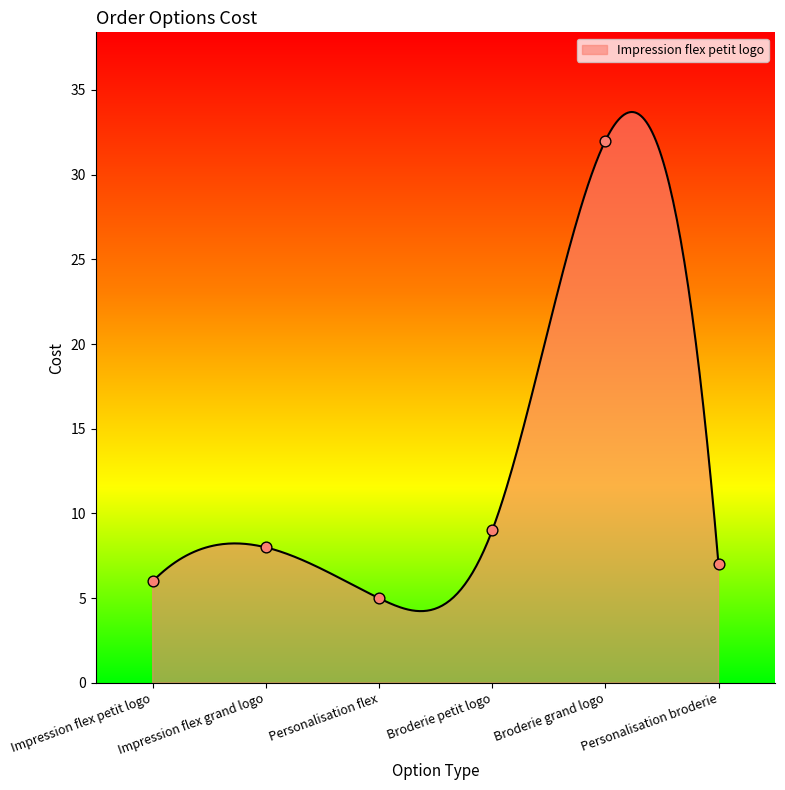

Which has a higher value, Impression flex petit logo or Impression flex grand logo?

Impression flex grand logo